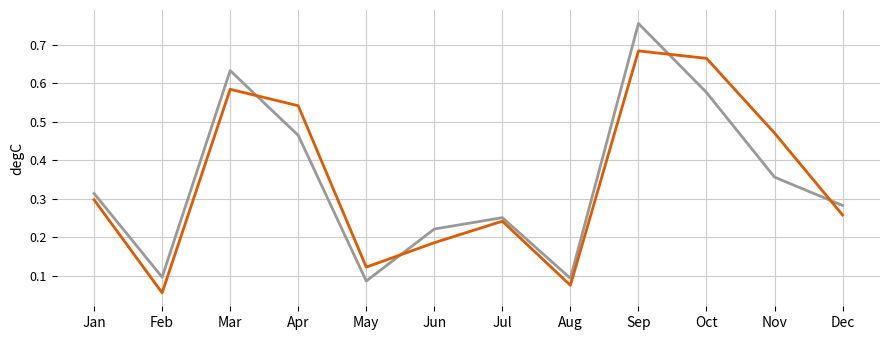

Which category has the highest value across all series?

Sep